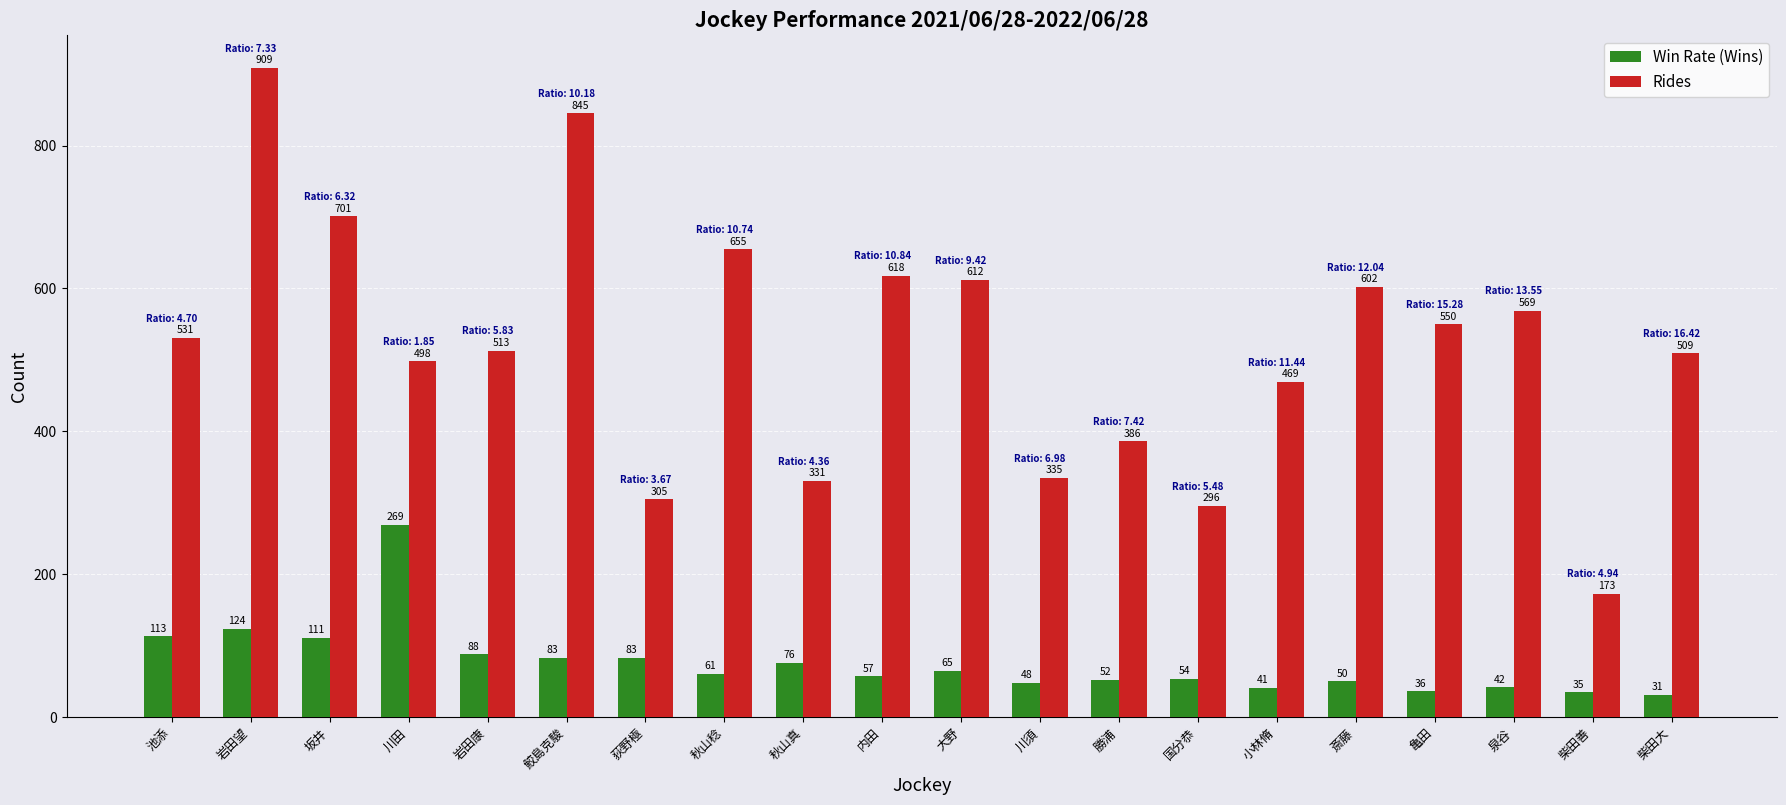

At how many categories does at least one series exceed 366?

15